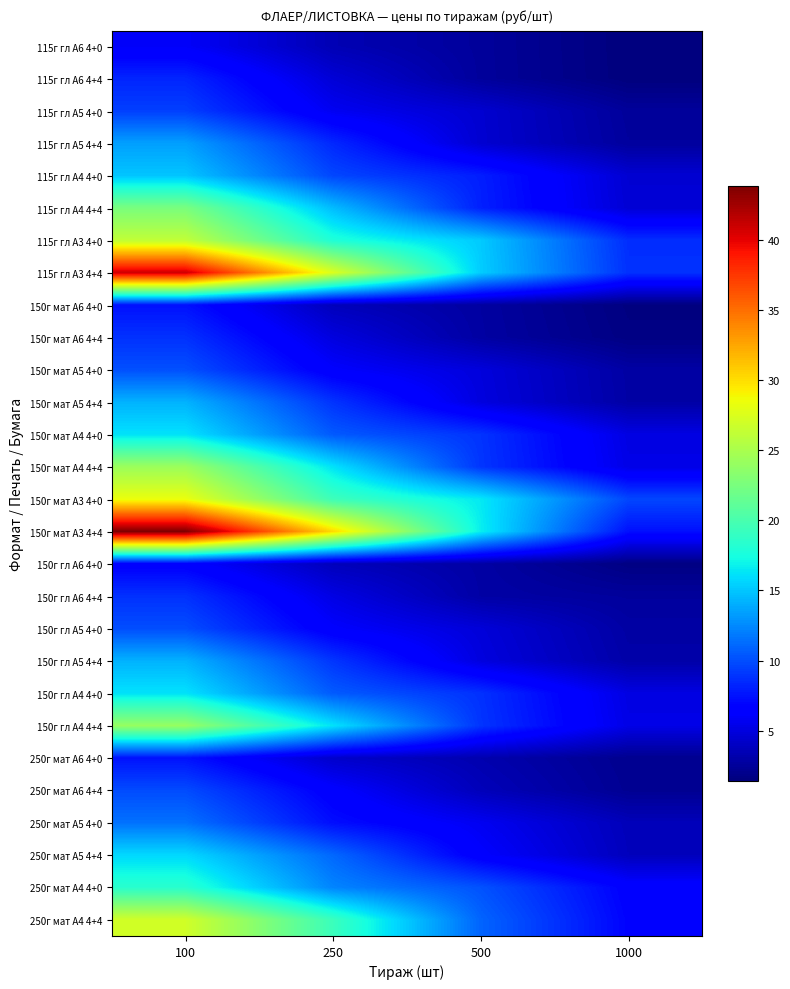

At which category is the sum across all series the highest?

100